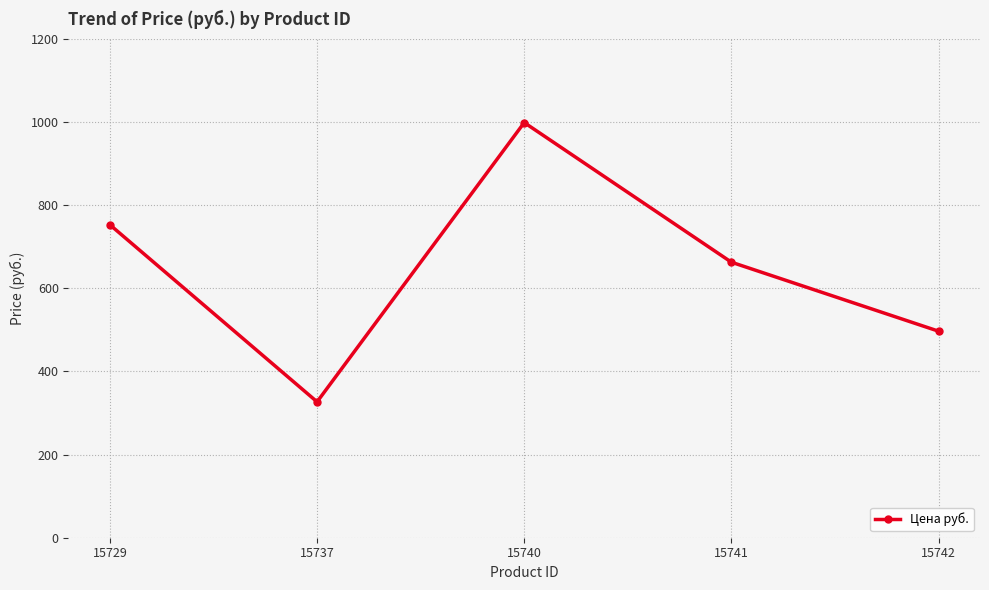

How many distinct data groups are displayed?

1